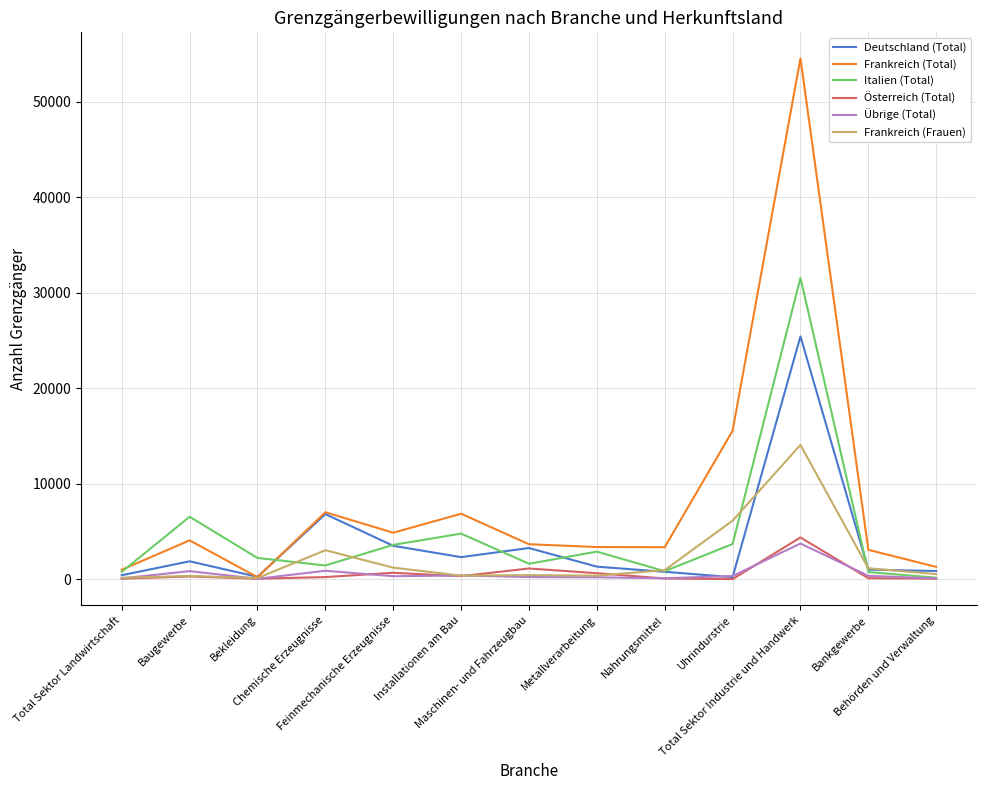

Which series has the largest total across all categories?

Frankreich (Total)